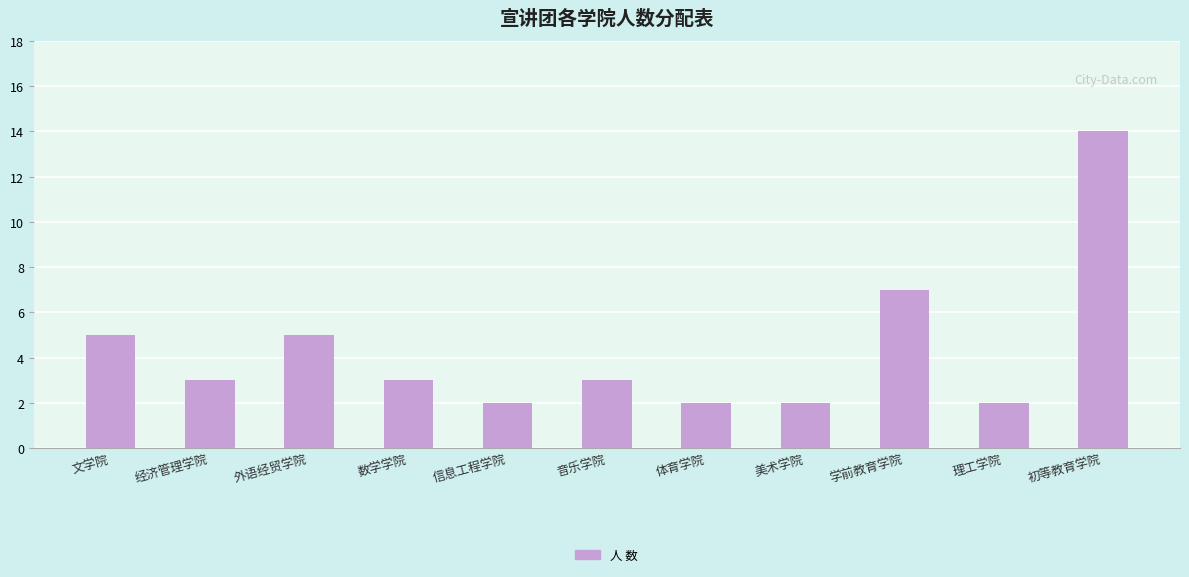

The chart shows a value of 1 at 信息工程学院. True or false?

False